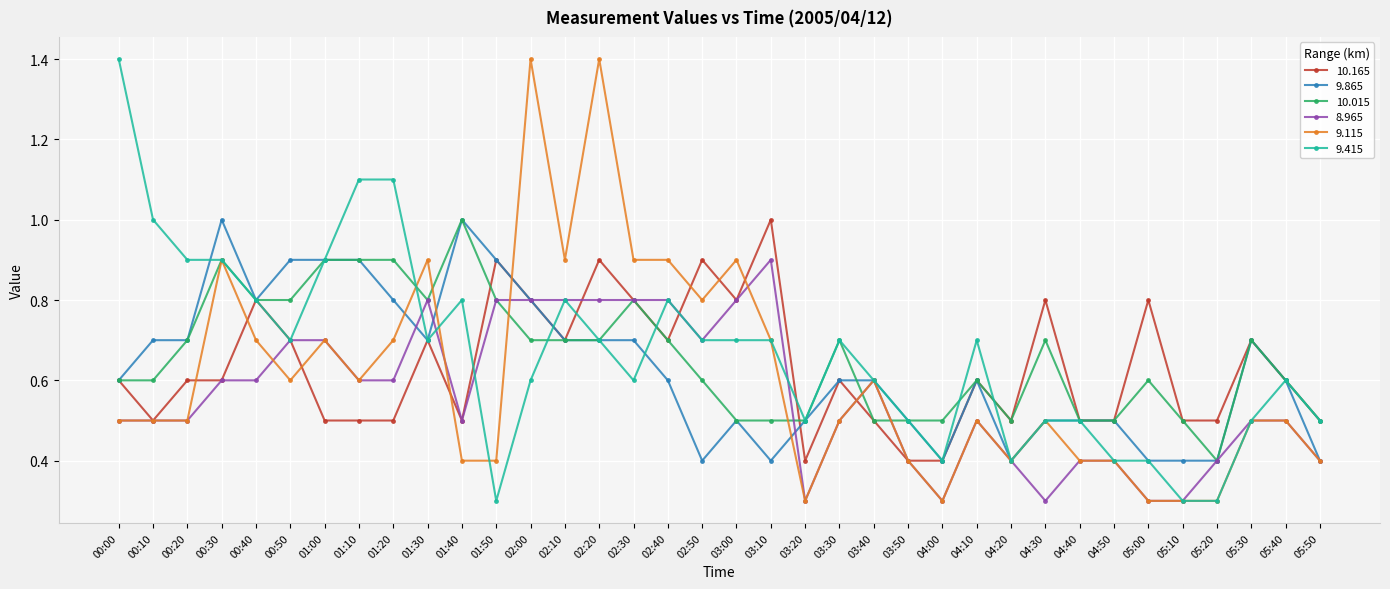

True or false: 10.165 and 9.415 cross at least once.

True